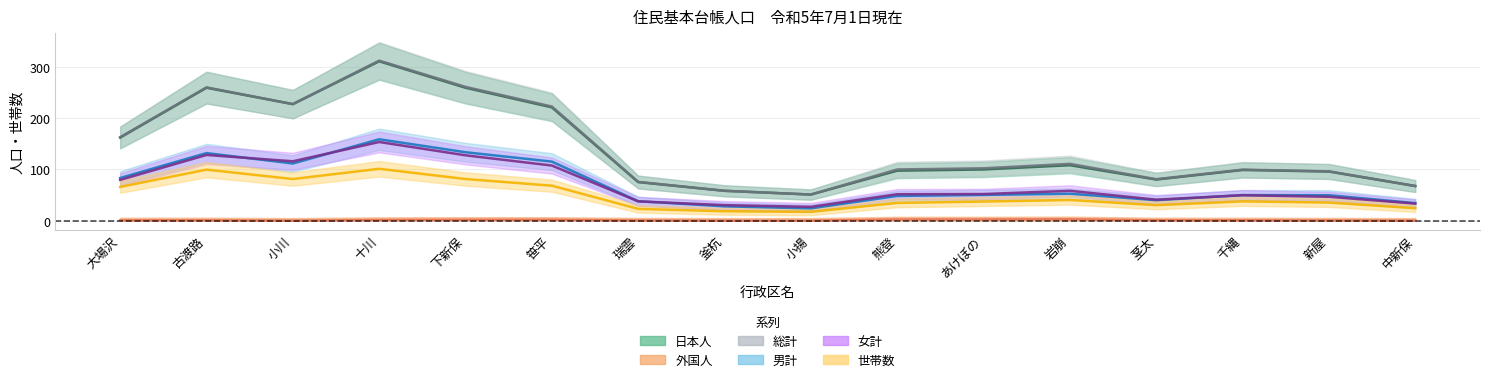

True or false: 世帯数 and 男計 intersect in this chart.

False